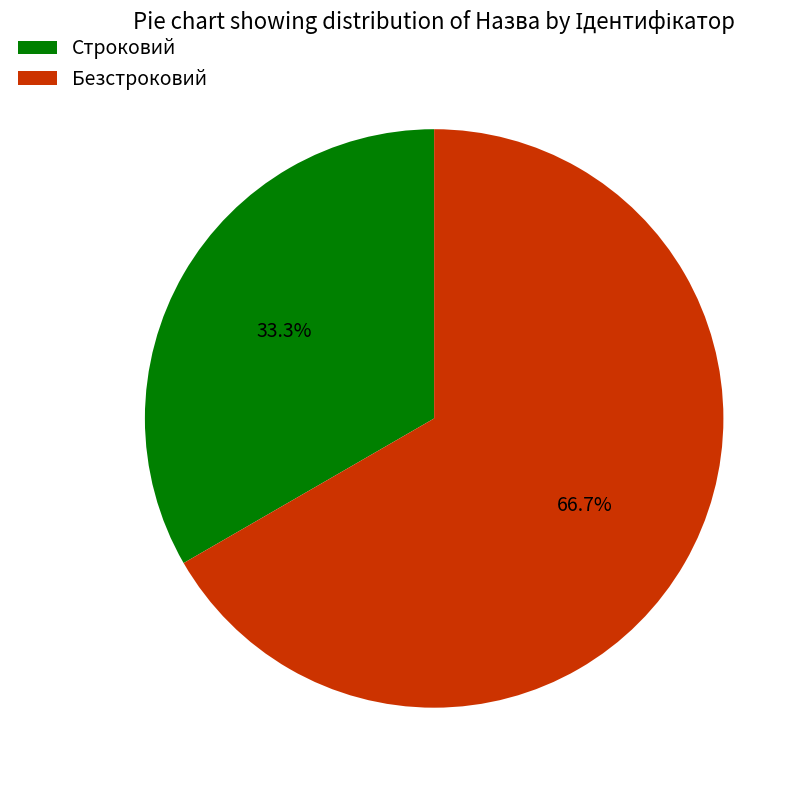

To the nearest percent, what portion does Безстроковий represent?

67%